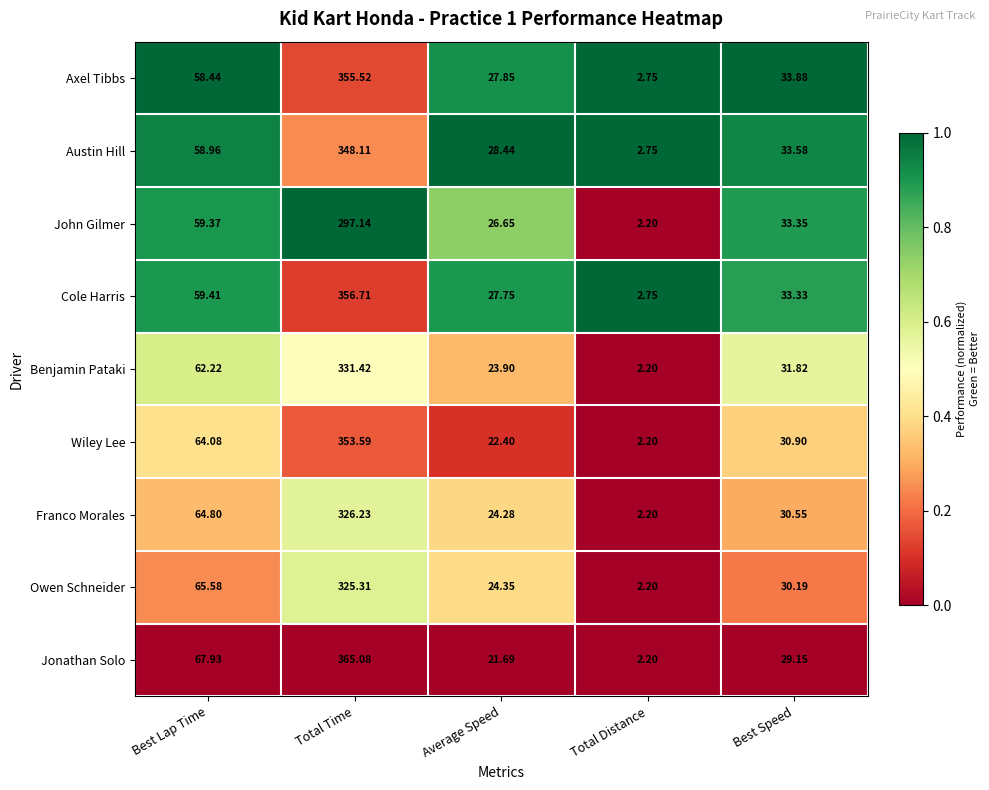

At which category does the chart reach its minimum across all series?

Total Distance